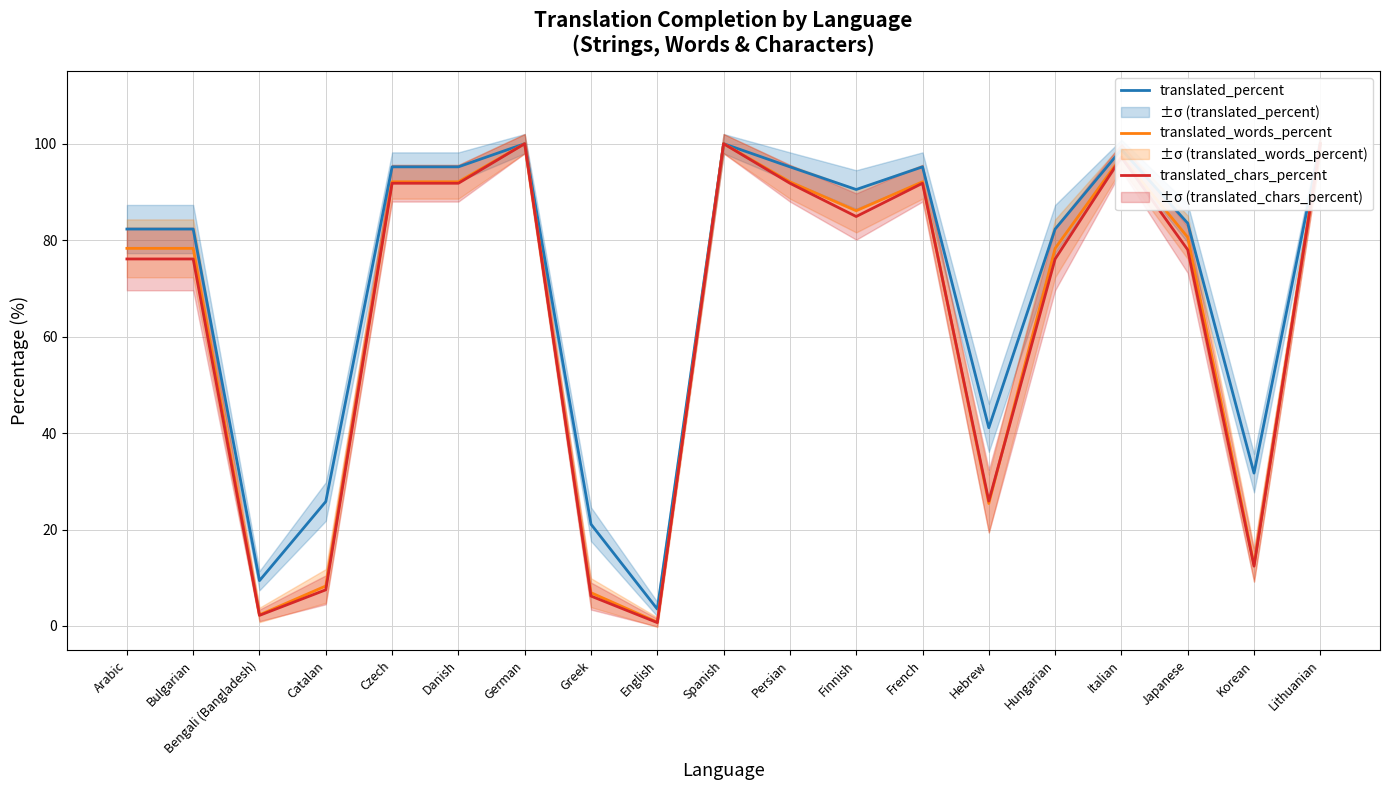

Reading left to right, what are all the values shown in this chart?

translated_percent: Arabic=82.3	Bulgarian=82.3	Bengali (Bangladesh)=9.4	Catalan=25.8	Czech=95.2	Danish=95.2	German=100.0	Greek=21.1	English=3.5	Spanish=100.0	Persian=95.2	Finnish=90.5	French=95.2	Hebrew=41.1	Hungarian=82.3	Italian=98.8	Japanese=83.5	Korean=31.7	Lithuanian=100.0
translated_words_percent: Arabic=78.3	Bulgarian=78.3	Bengali (Bangladesh)=2.3	Catalan=8.3	Czech=92.1	Danish=92.1	German=100.0	Greek=6.9	English=0.8	Spanish=100.0	Persian=92.1	Finnish=86.1	French=92.1	Hebrew=25.4	Hungarian=78.3	Italian=97.3	Japanese=80.6	Korean=12.7	Lithuanian=100.0
translated_chars_percent: Arabic=76.1	Bulgarian=76.1	Bengali (Bangladesh)=2.2	Catalan=7.5	Czech=91.8	Danish=91.8	German=100.0	Greek=6.2	English=0.7	Spanish=100.0	Persian=91.8	Finnish=84.9	French=91.8	Hebrew=25.9	Hungarian=76.1	Italian=97.2	Japanese=78.0	Korean=12.4	Lithuanian=100.0